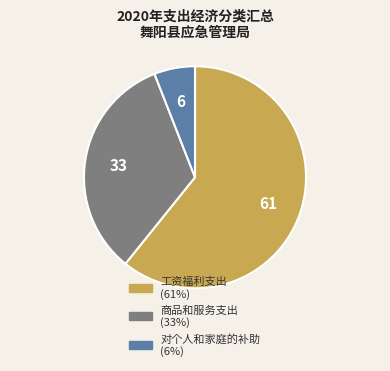

Rank the categories by value from highest to lowest.

工资福利支出, 商品和服务支出, 对个人和家庭的补助